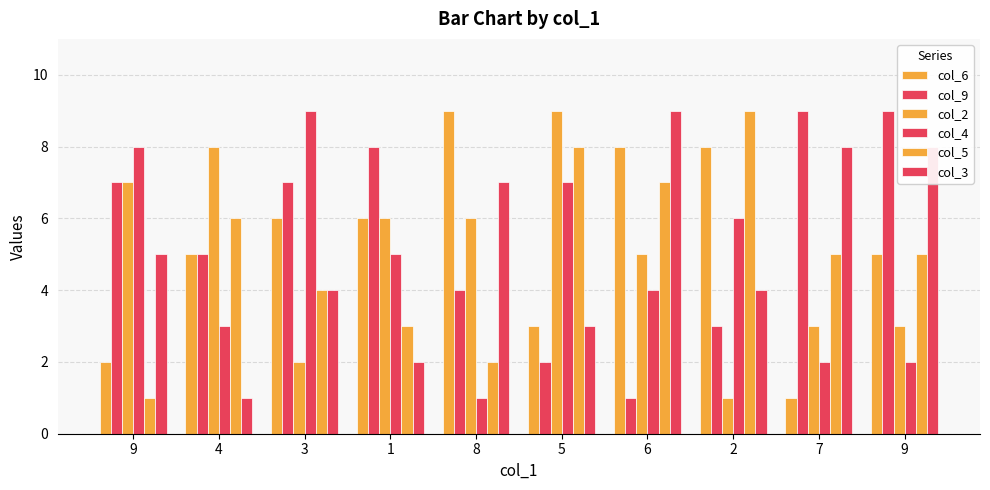

True or false: col_3 has a value of 2 at 1.

True